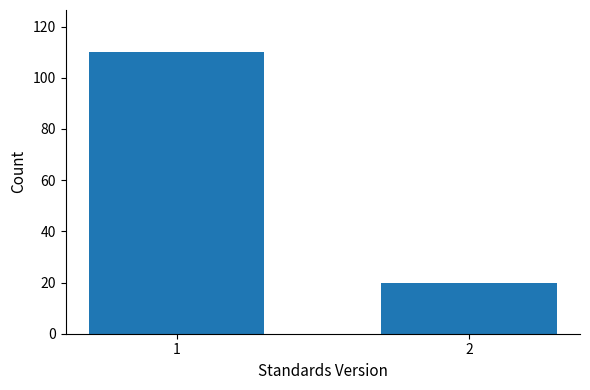

Reading left to right, extract all data points from this chart.

110	20